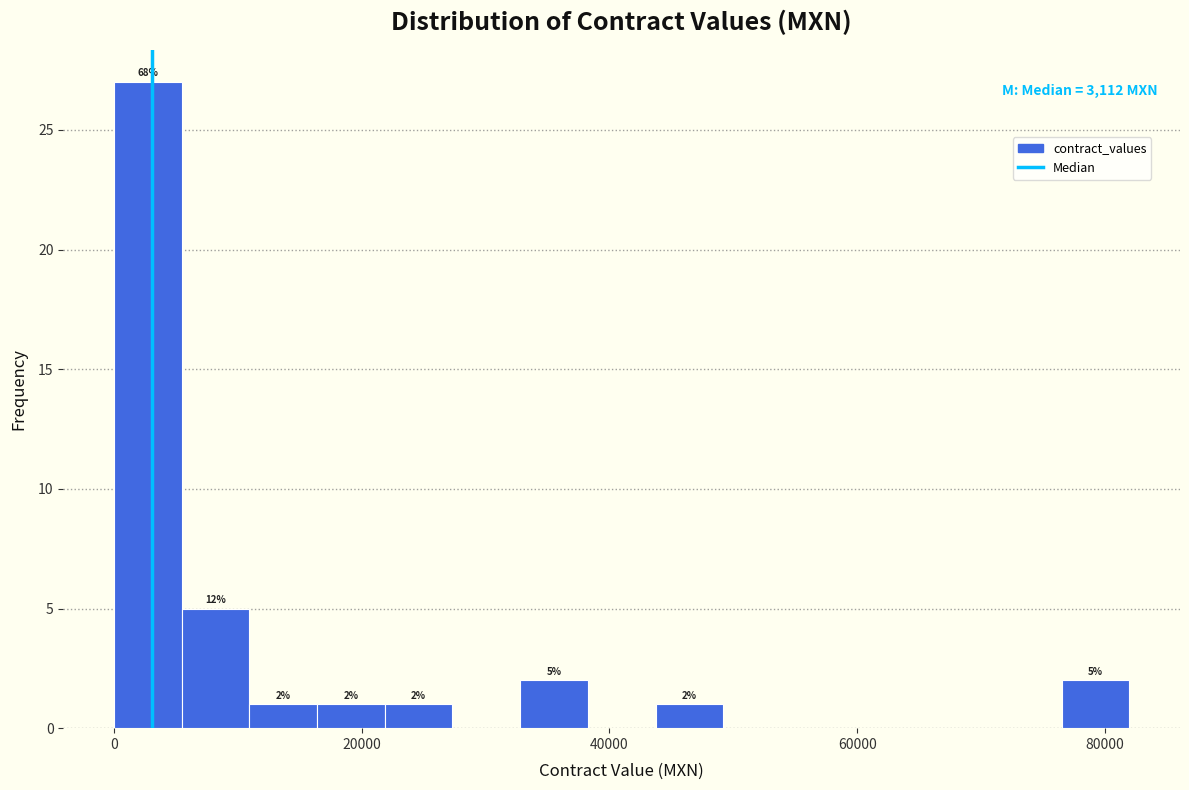

Around what value on the x-axis is the tallest bar? Give the approximate position of its centre, as read against the axis.

2000